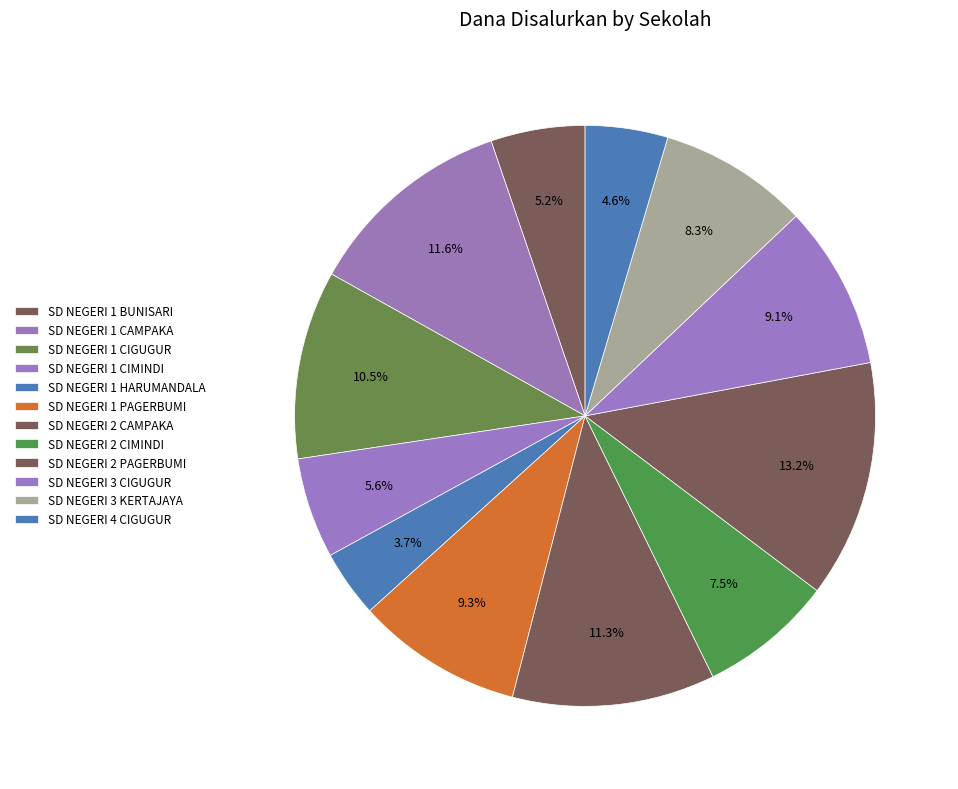

The SD NEGERI 4 CIGUGUR slice represents 5% of the pie. True or false?

True